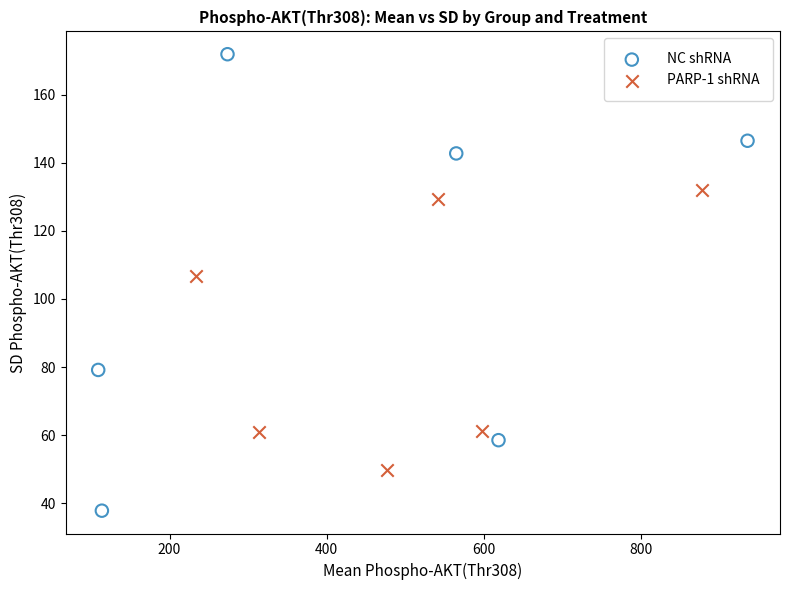

Which series has the widest spread of Y values?

NC shRNA